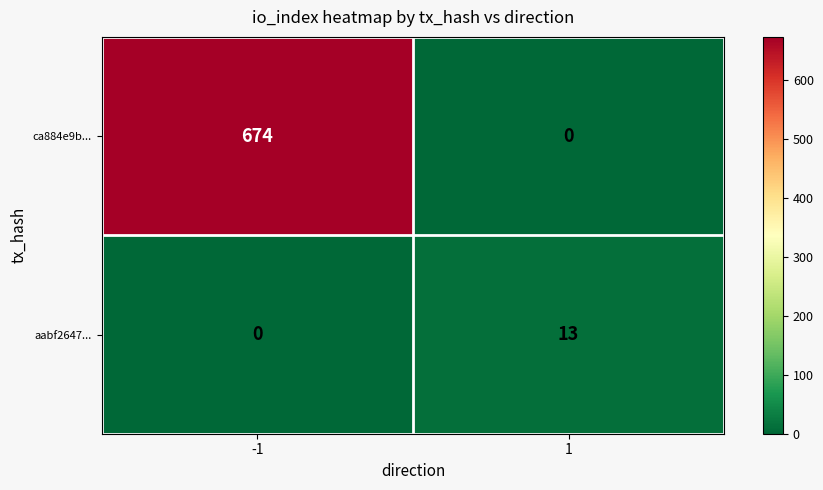

At which category is the sum across all series the highest?

-1